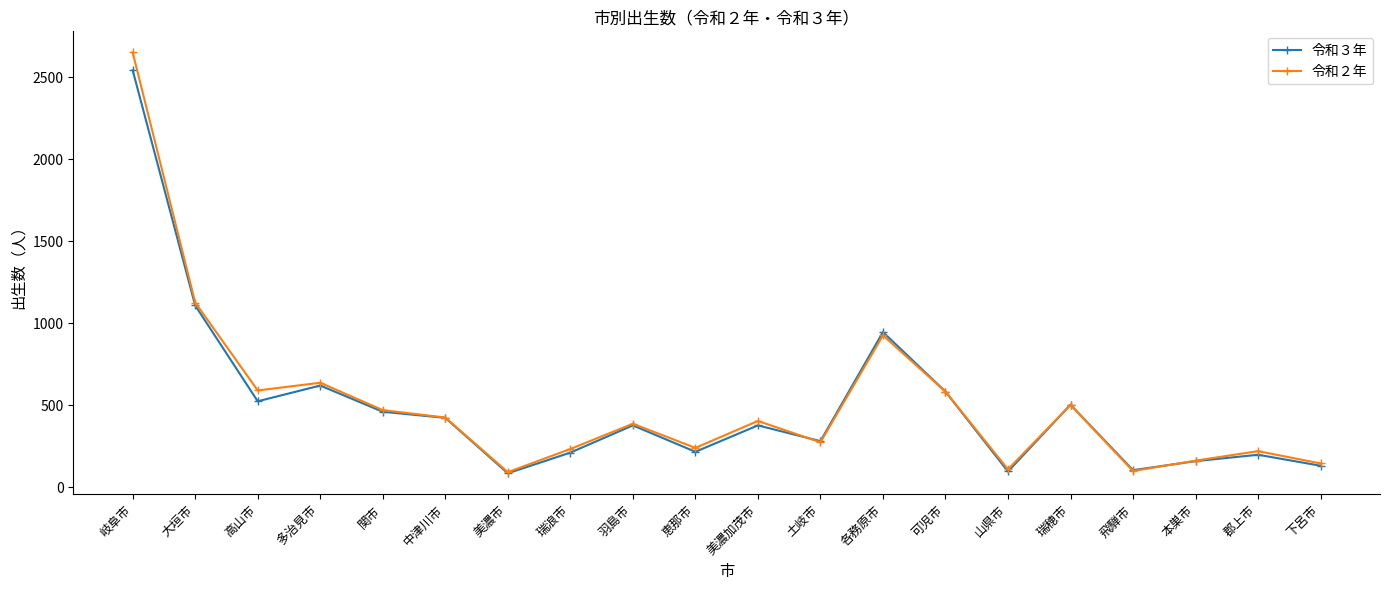

What are all the series names shown in the legend?

令和３年, 令和２年